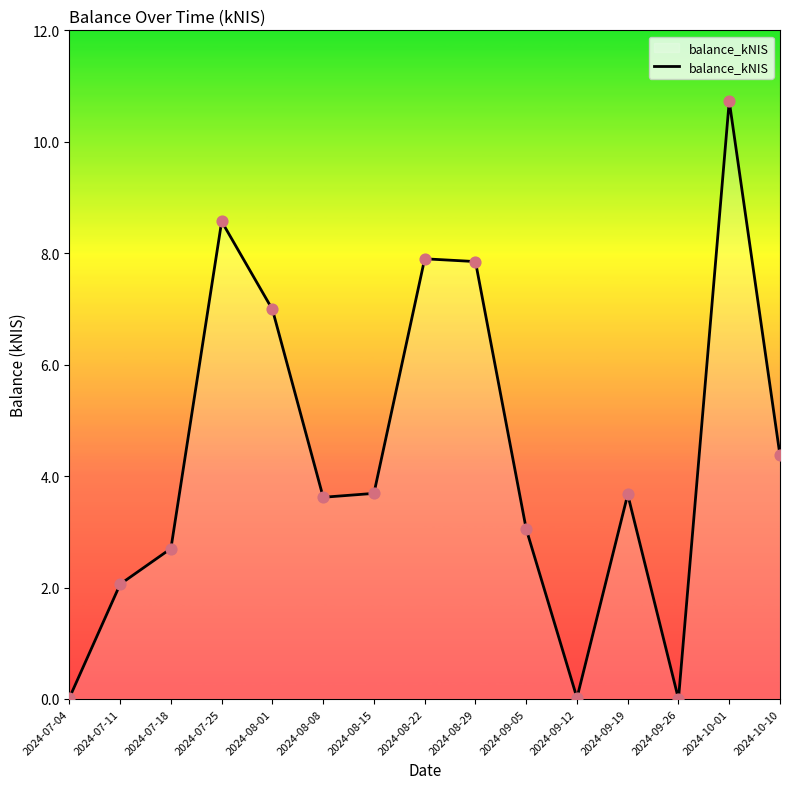

Between 2024-07-25 and 2024-09-05, which is larger?

2024-07-25